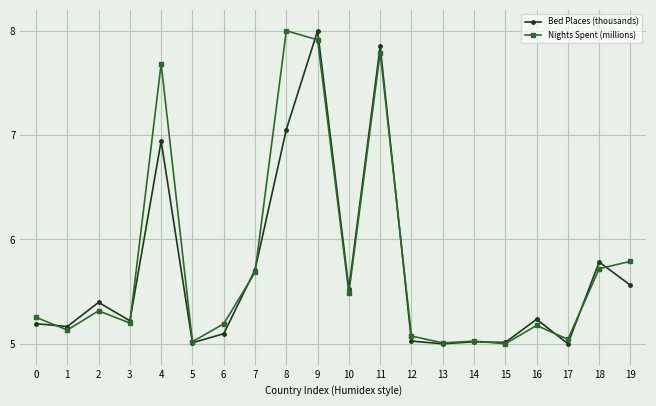

Where is Nights Spent (millions) nearest to the value 6?

19